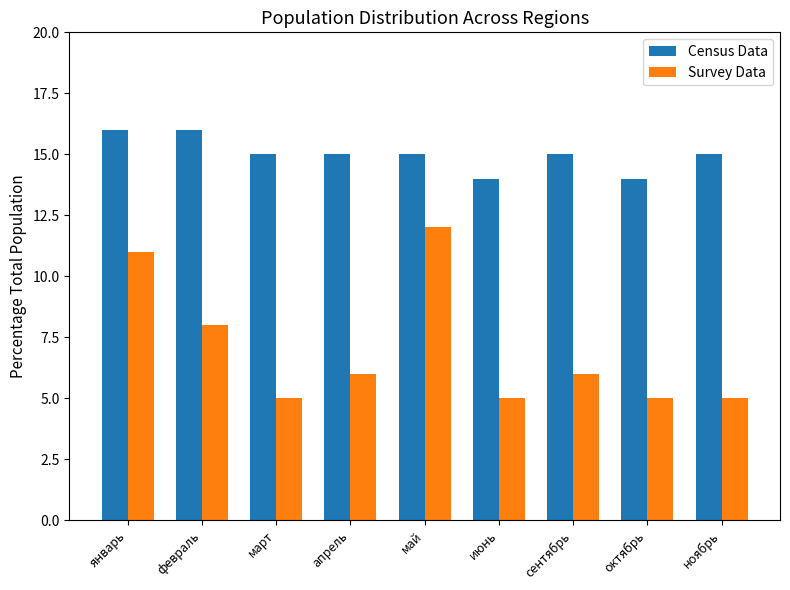

At how many categories does at least one series exceed 11?

9